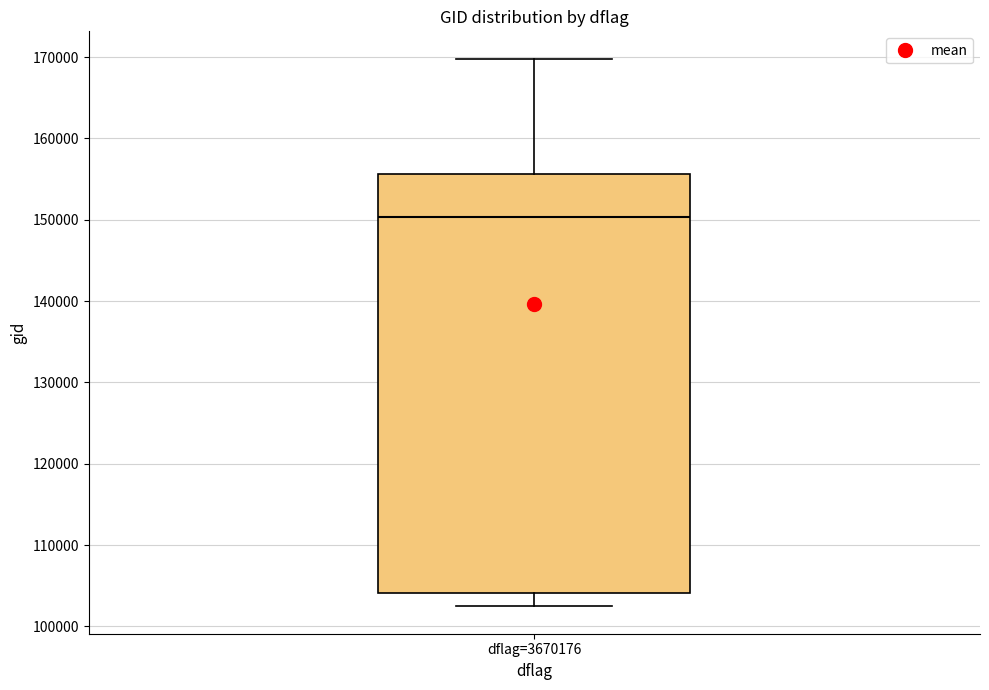

Where does the lower whisker of the box for dflag=3670176 end on the y-axis? The values are not printed on the chart, so give them approximately, as read against the axis.

102000